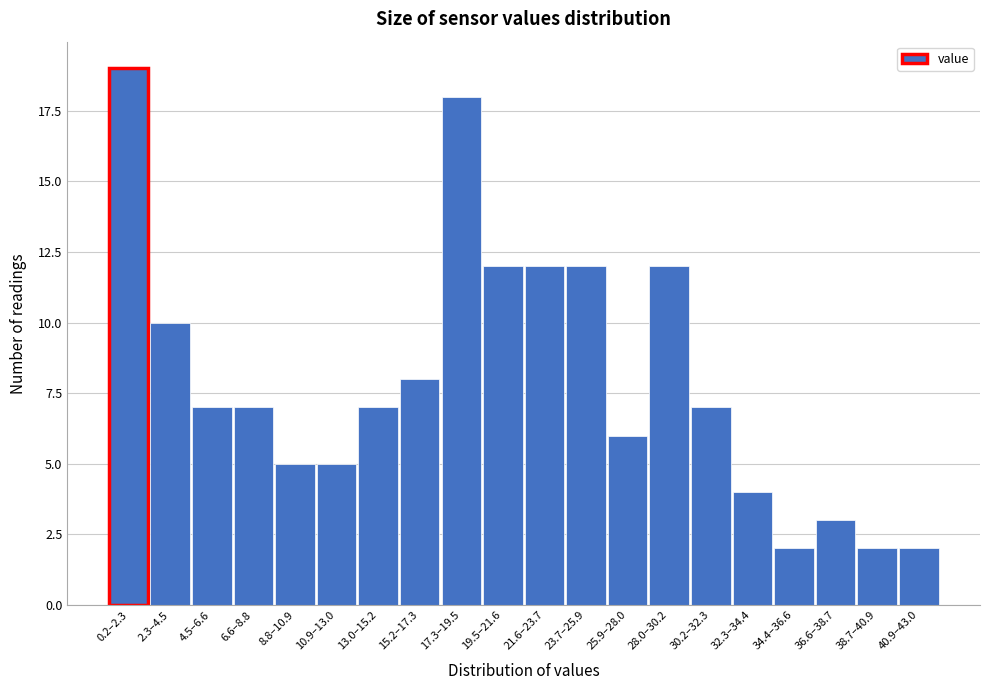

Reading left to right, list all the values displayed in this chart.

0.2–2.3=19	2.3–4.5=10	4.5–6.6=7	6.6–8.8=7	8.8–10.9=5	10.9–13.0=5	13.0–15.2=7	15.2–17.3=8	17.3–19.5=18	19.5–21.6=12	21.6–23.7=12	23.7–25.9=12	25.9–28.0=6	28.0–30.2=12	30.2–32.3=7	32.3–34.4=4	34.4–36.6=2	36.6–38.7=3	38.7–40.9=2	40.9–43.0=2